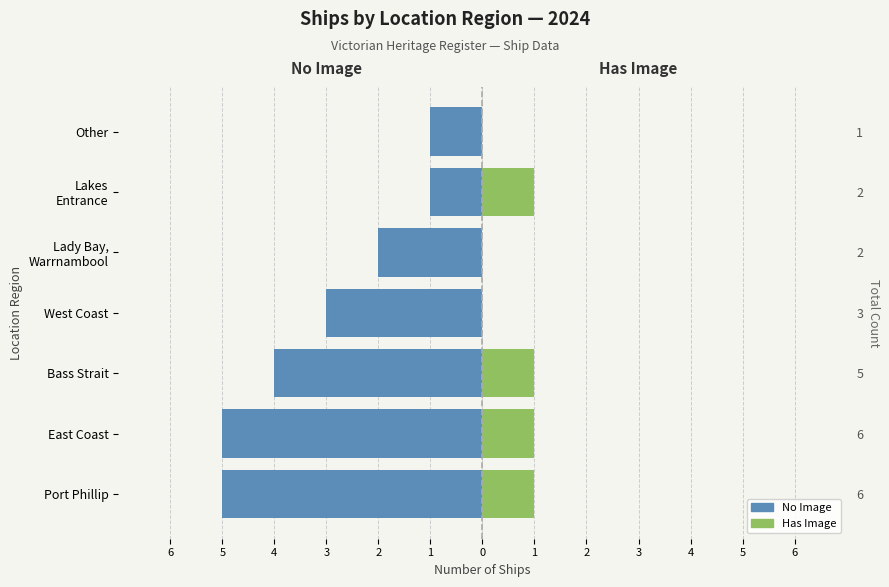

How many groups of bars are there?

7